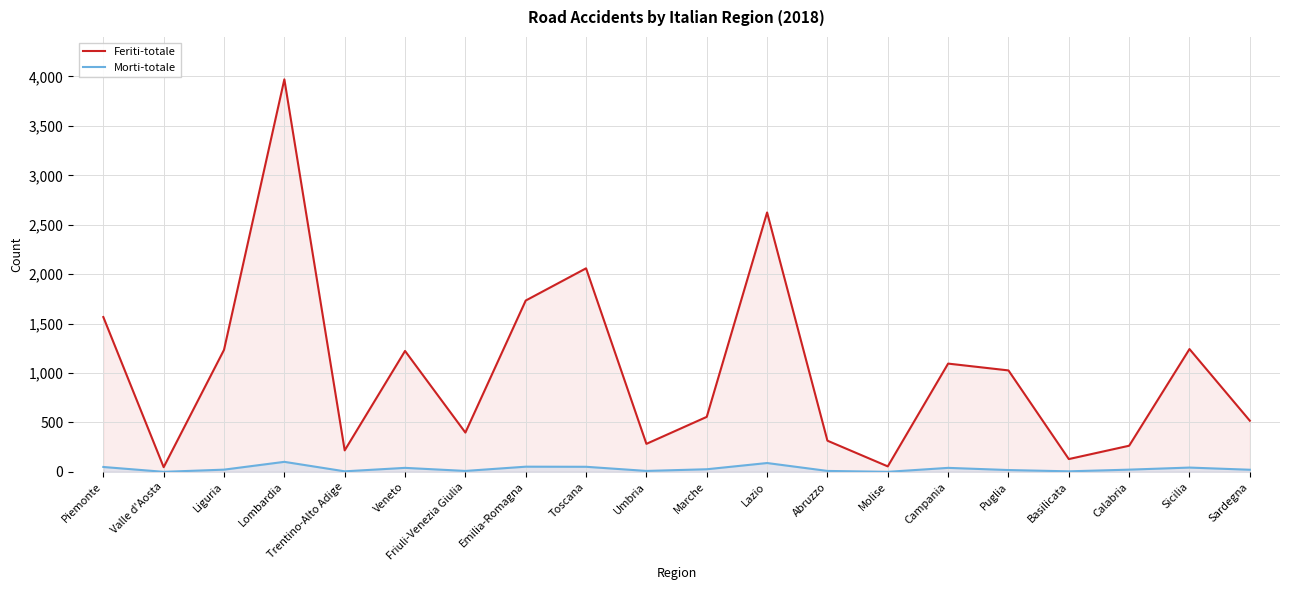

Which series has the largest total across all categories?

Feriti-totale